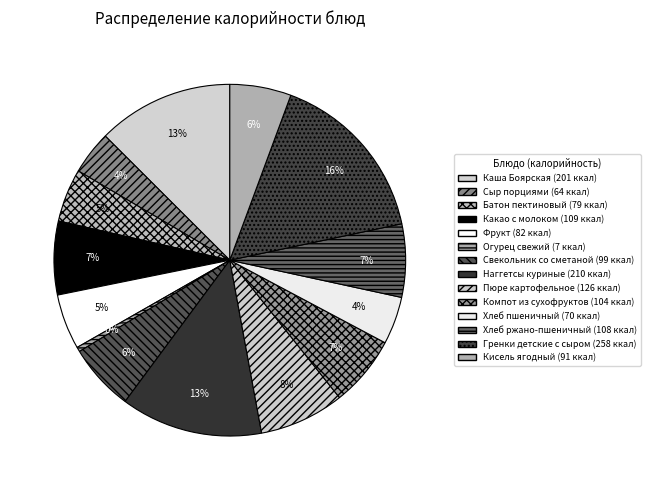

Rank the categories by value from lowest to highest.

Огурец свежий, Сыр порциями, Хлеб пшеничный, Батон пектиновый, Фрукт, Кисель ягодный, Свекольник со сметаной, Компот из сухофруктов, Хлеб ржано-пшеничный, Какао с молоком, Пюре картофельное, Каша Боярская, Наггетсы куриные, Гренки детские с сыром